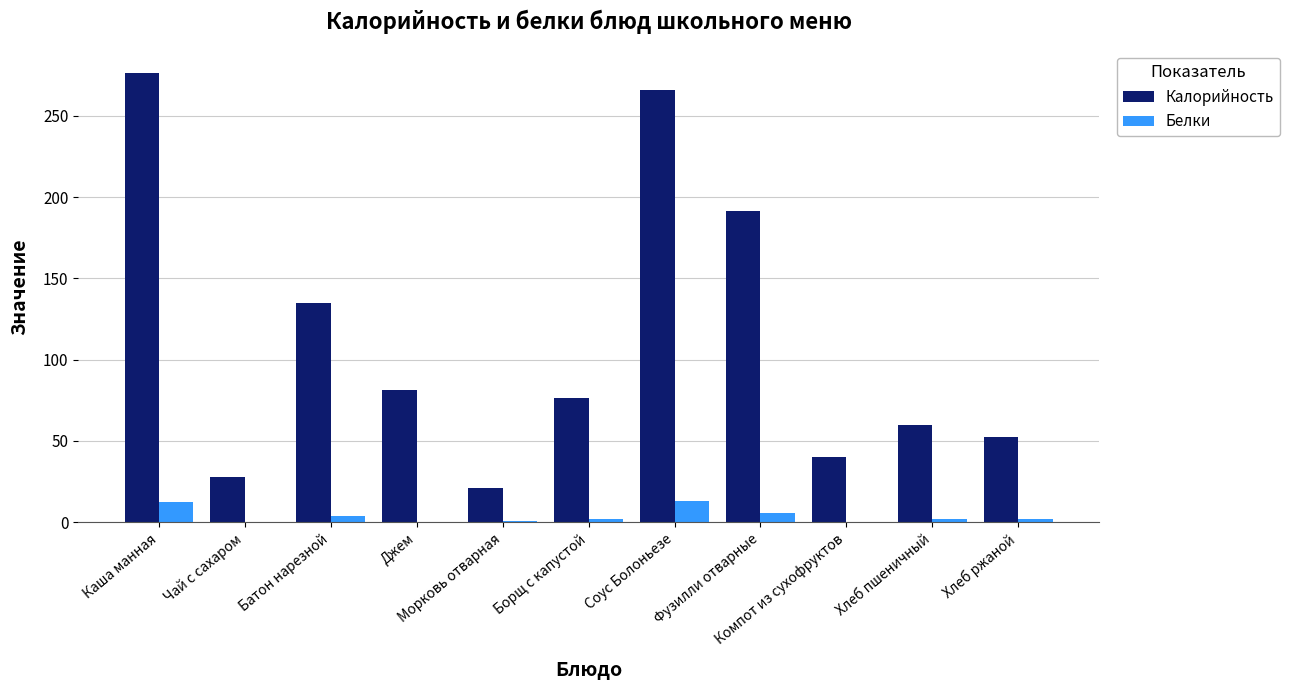

Which series has the largest total across all categories?

Калорийность